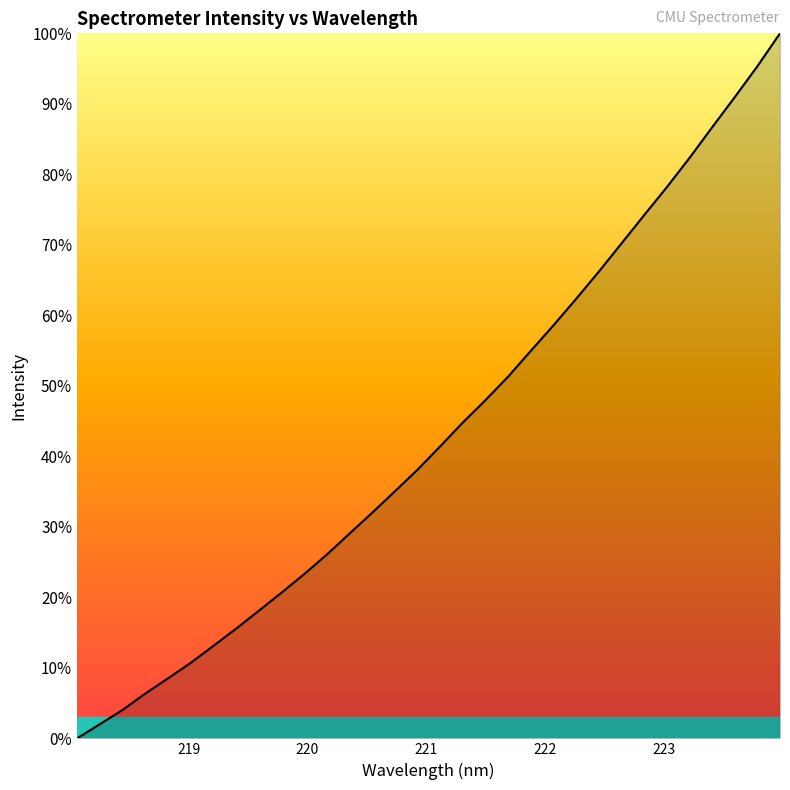

Does the chart display data point markers on the line(s)?

No